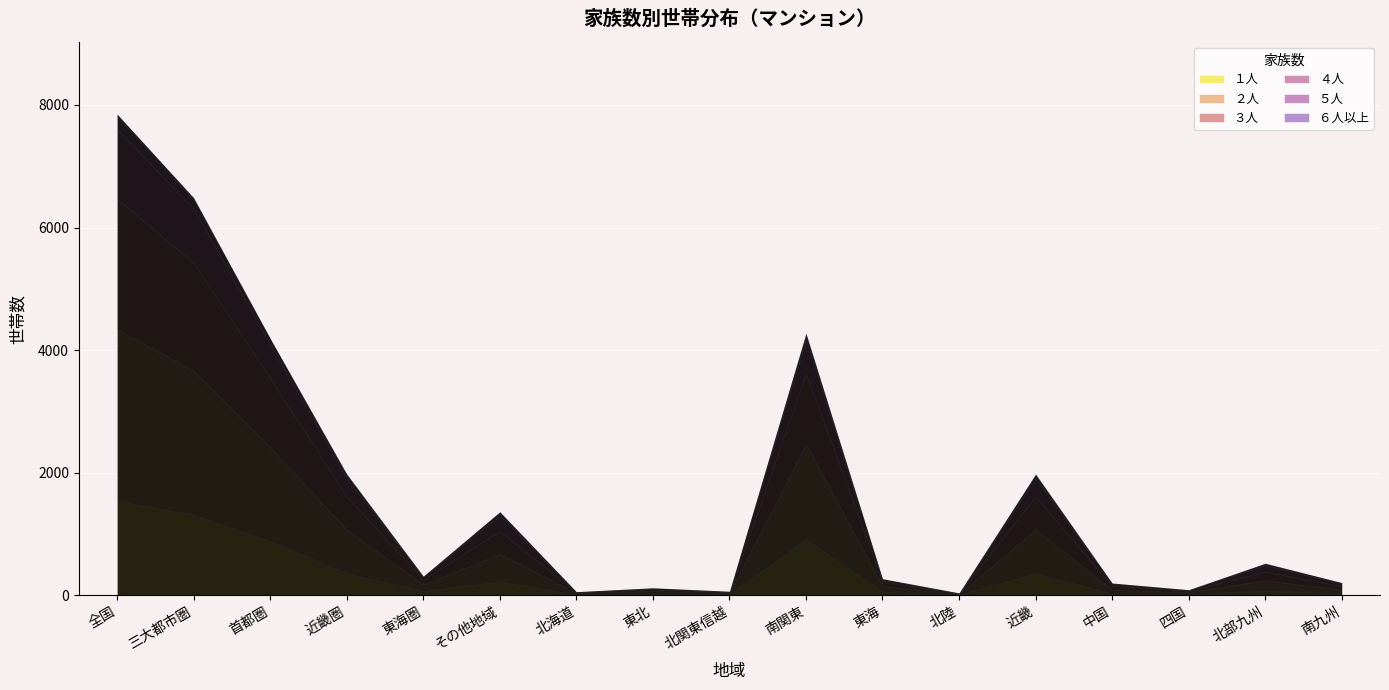

What is the difference between the second highest and second lowest values in the ２人 series?

2326